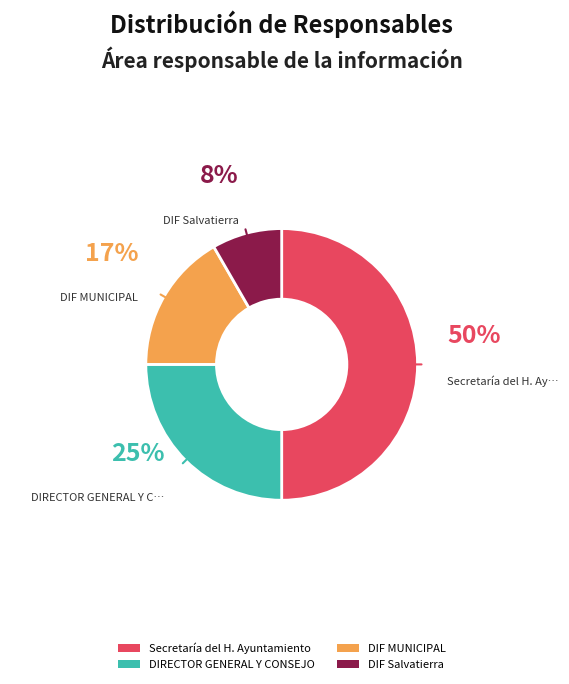

How many segments does this pie chart have?

4